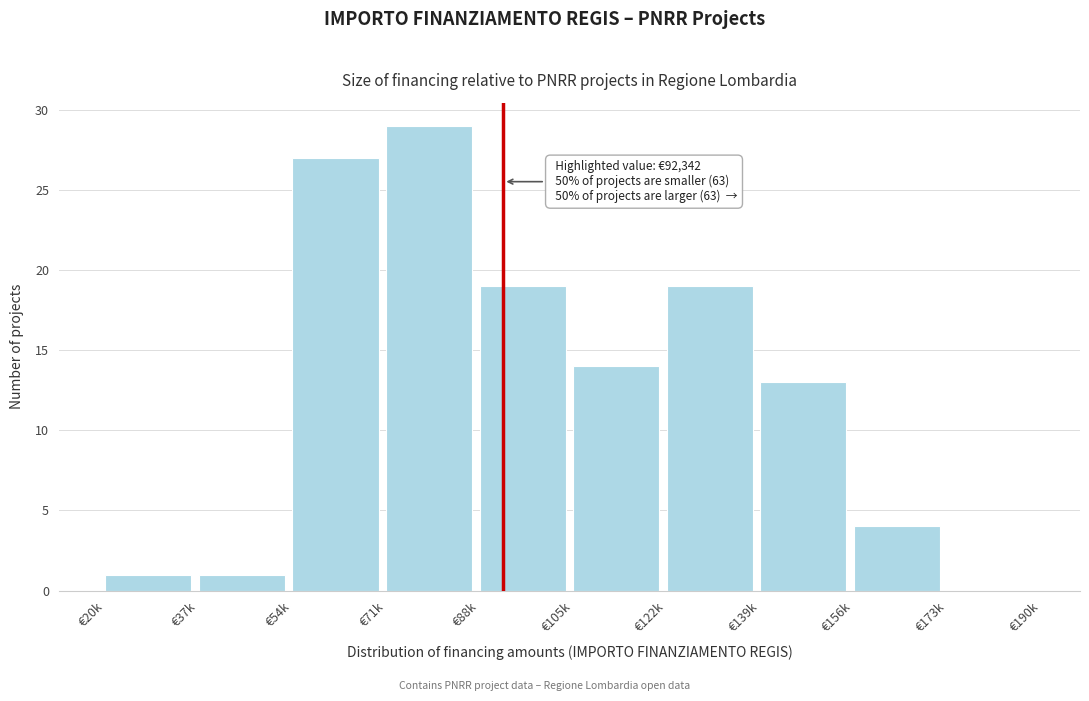

Reading left to right, extract all data points from this chart.

€20k=1	€37k=1	€54k=27	€71k=29	€88k=19	€105k=14	€122k=19	€139k=13	€156k=4	€173k=0